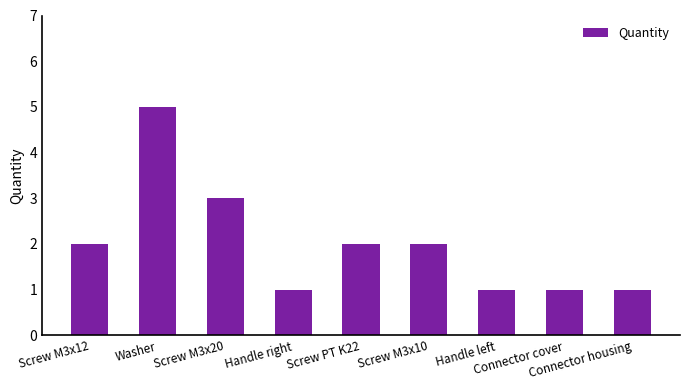

What is the maximum value shown in the chart?

5